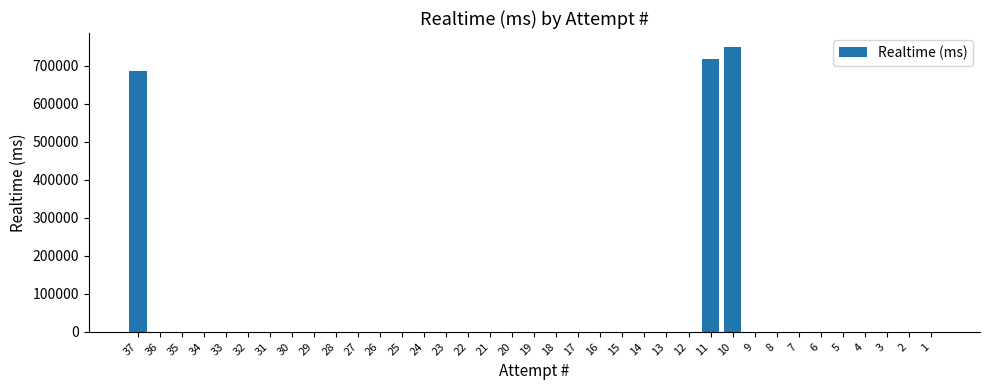

True or false: the data shows 0 at 23.

True